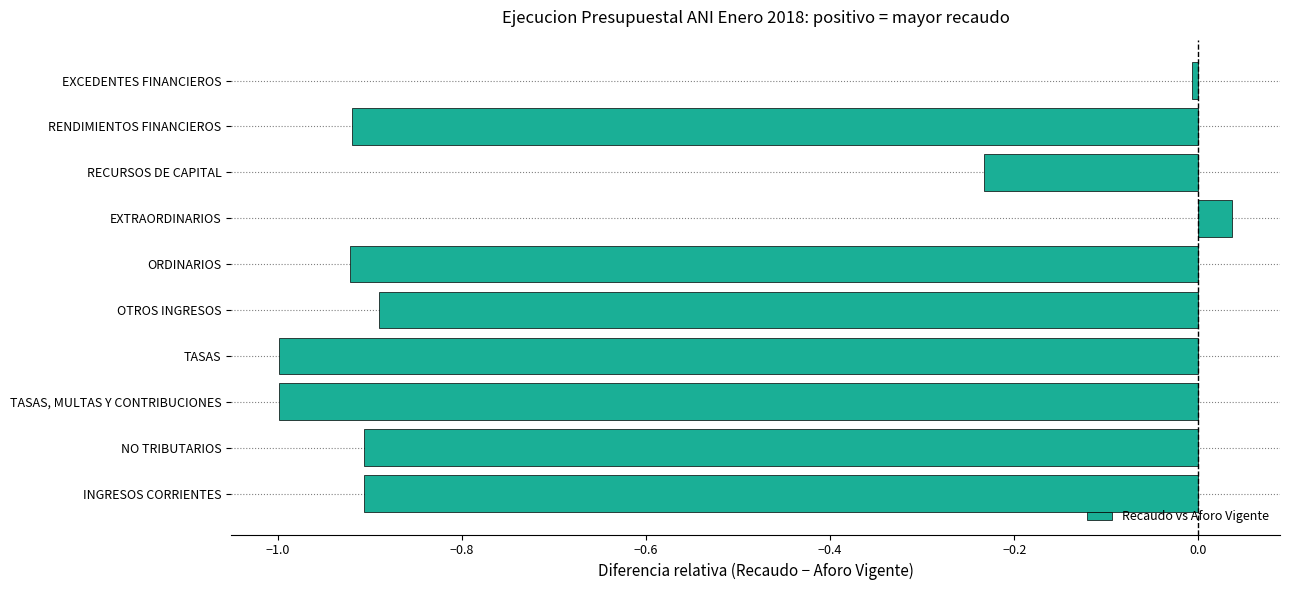

Are the bars grouped side by side (vs. stacked)?

No